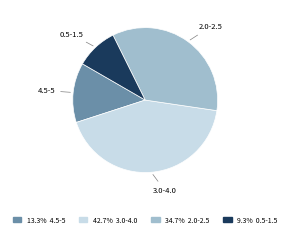

Does any single category account for the majority?

No